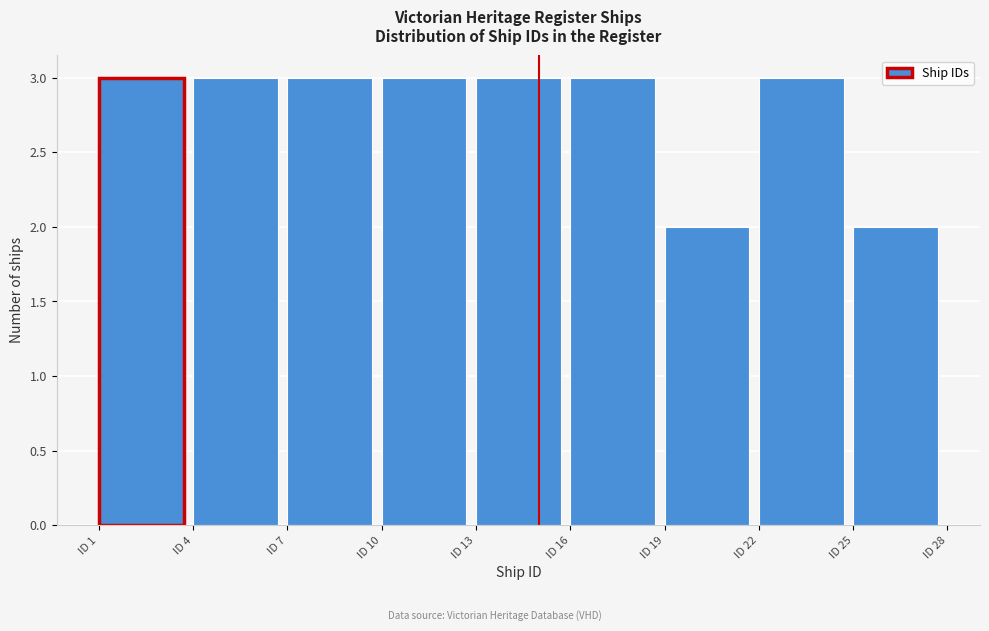

Reading left to right, list every bar in this chart as the range it spans on the x-axis followed by its height. The values are not printed on the chart, so give them approximately, as read against the axis.

1 to 4: 3
4 to 7: 3
7 to 10: 3
10 to 13: 3
13 to 16: 3
16 to 19: 3
19 to 22: 2
22 to 25: 3
25 to 28: 2